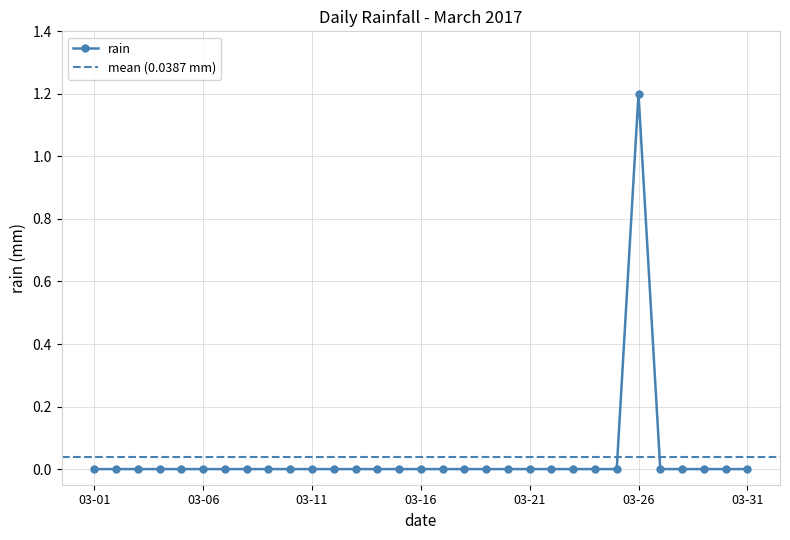

The chart shows a value of 0.0 at 2017-03-04. True or false?

True